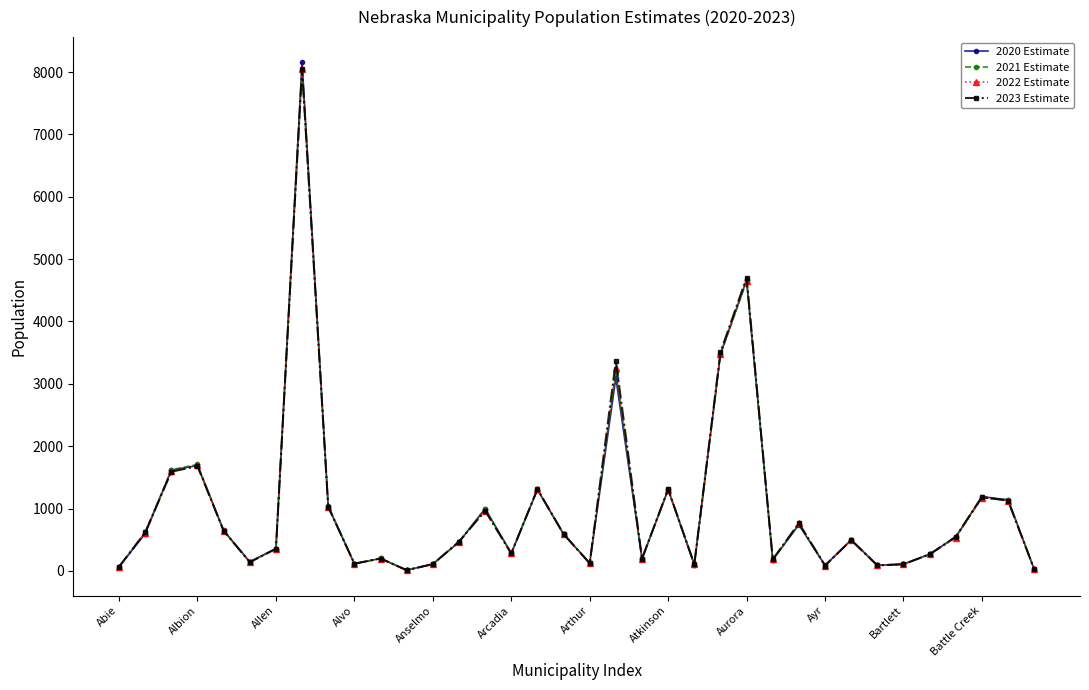

How many lines are shown in the chart?

4